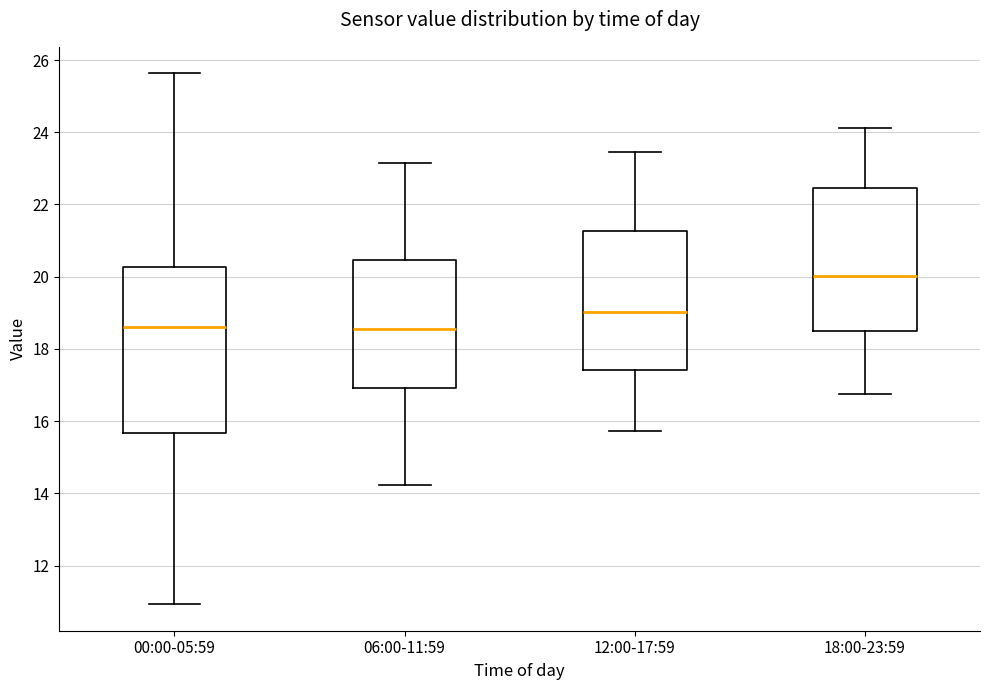

Where does the median line of the box for 00:00-05:59 sit on the y-axis? The values are not printed on the chart, so give them approximately, as read against the axis.

18.6